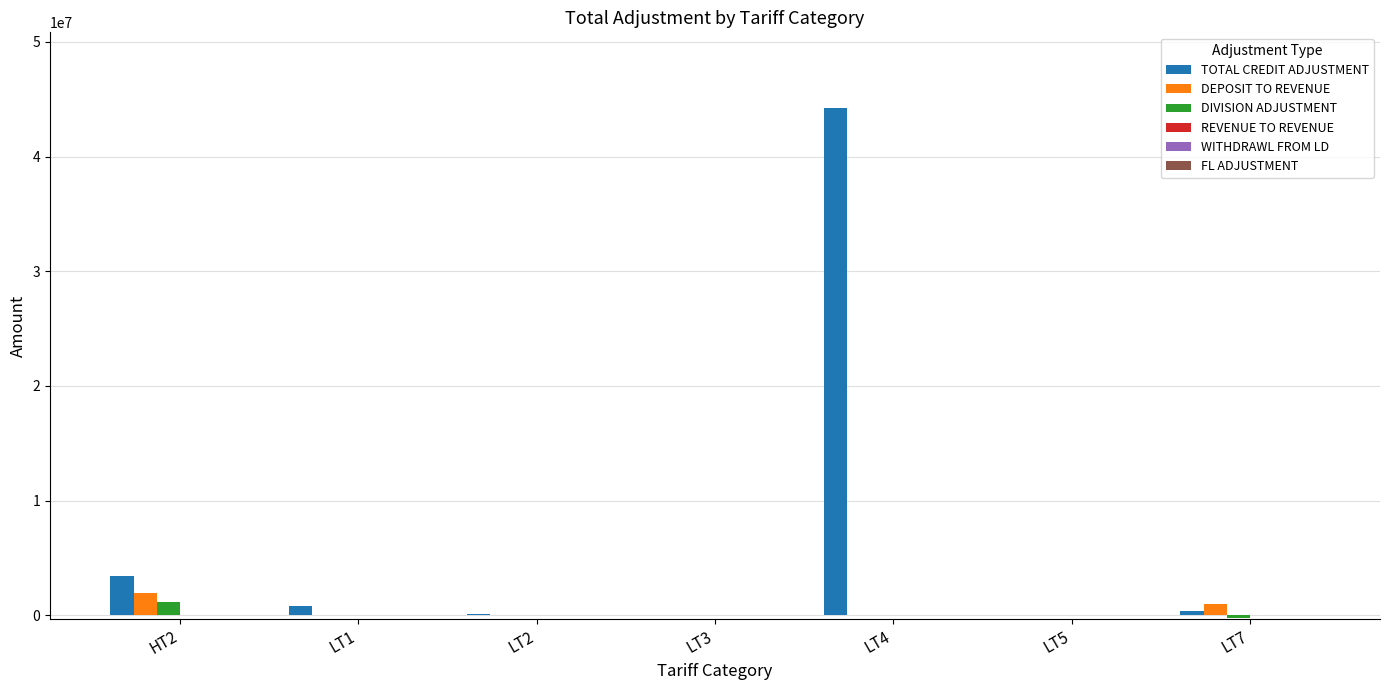

Between LT2 and LT4, which series saw the biggest shift?

TOTAL CREDIT ADJUSTMENT